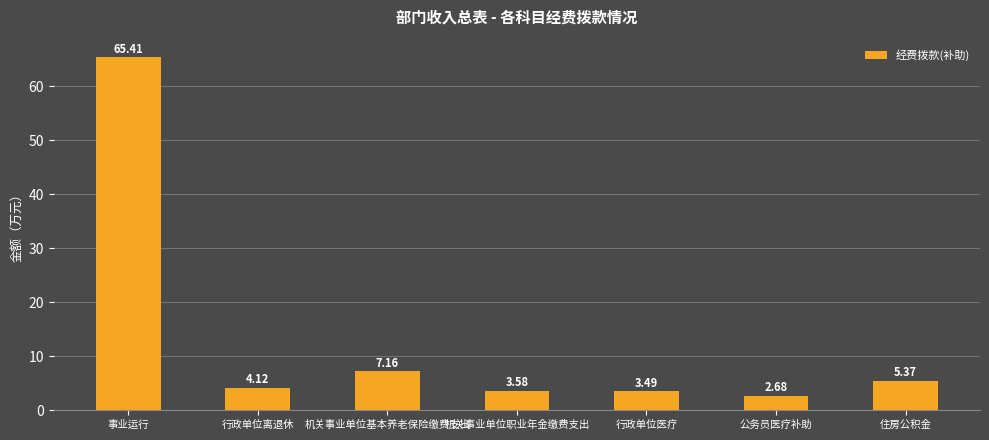

Is it true that the value at 行政单位医疗 is 3.5?

True